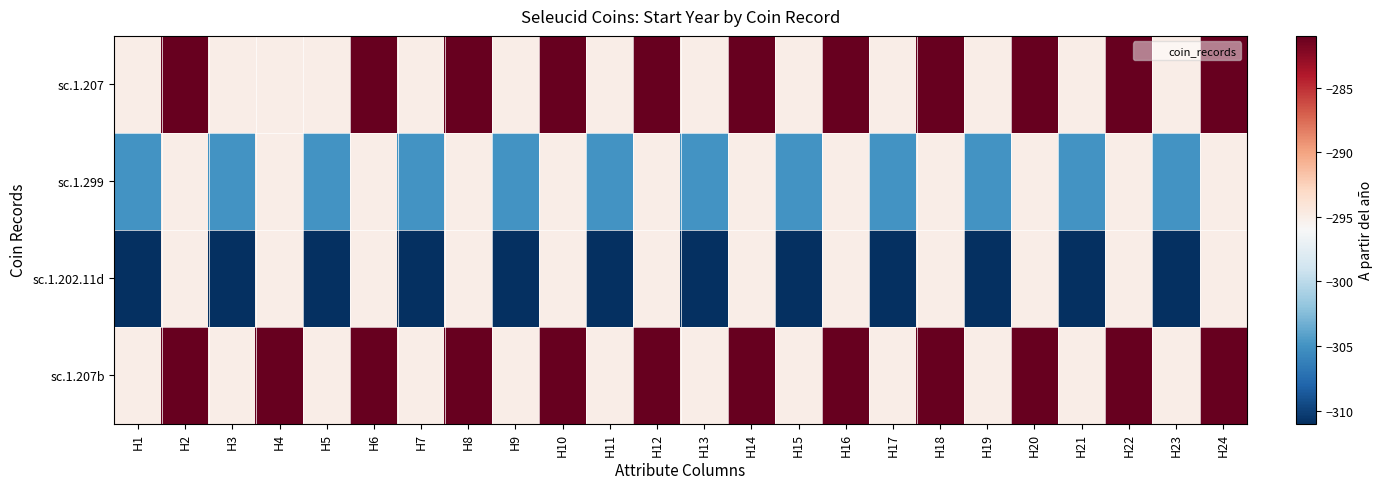

Which series has the largest range (max minus min)?

sc.1.202.11d